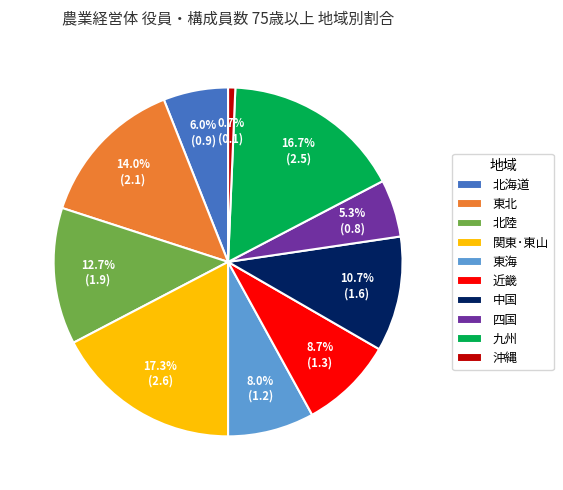

True or false: 東北 accounts for 14% of the total.

True